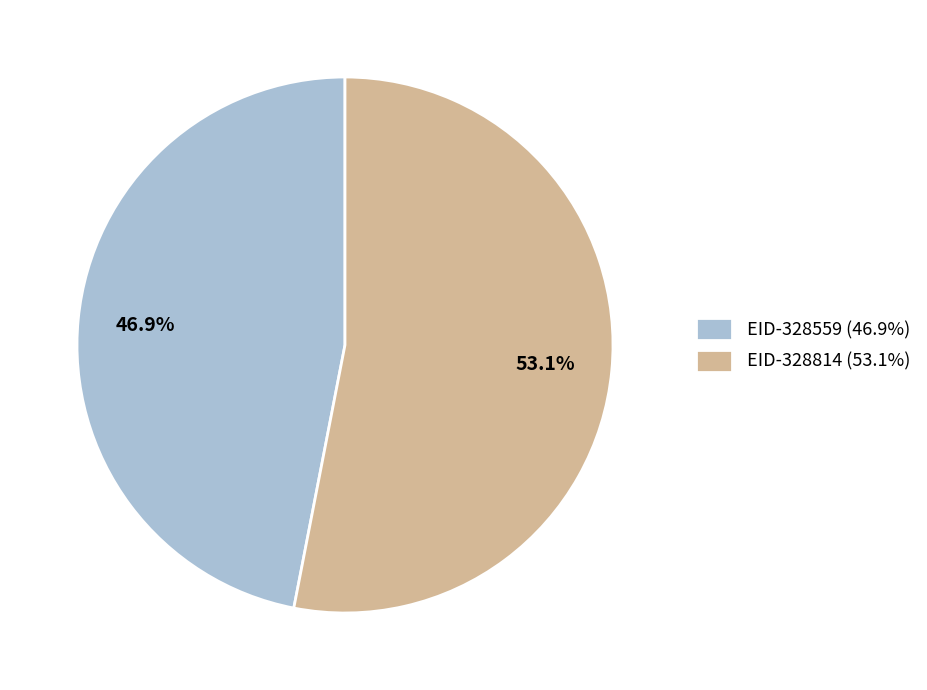

What is the smallest slice in the pie chart?

EID-328559